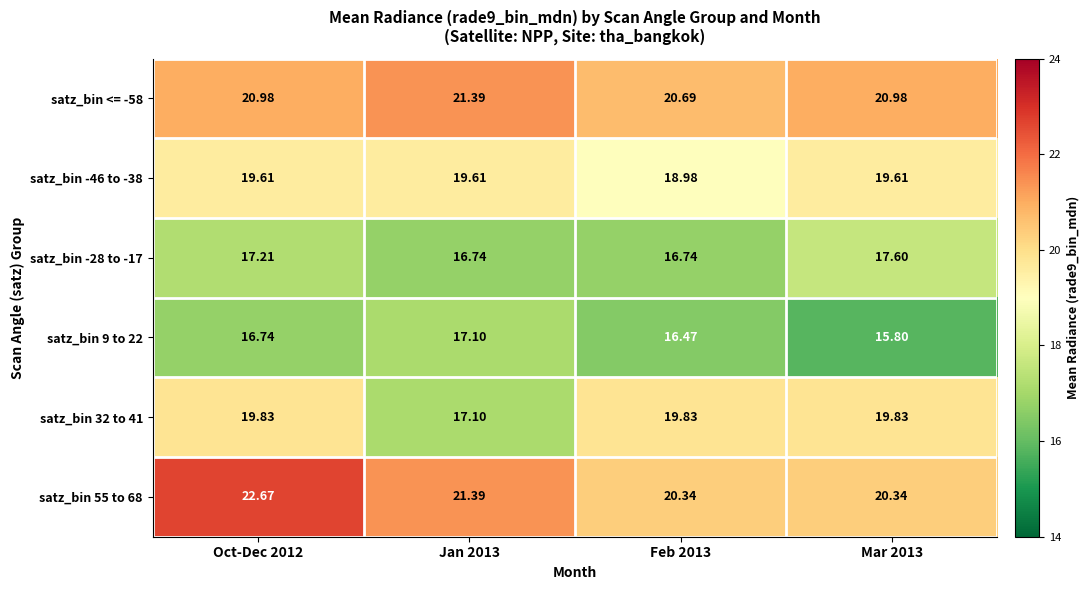

List the series in order of their peak value, highest first.

satz_bin 55 to 68, satz_bin <= -58, satz_bin 32 to 41, satz_bin -46 to -38, satz_bin -28 to -17, satz_bin 9 to 22